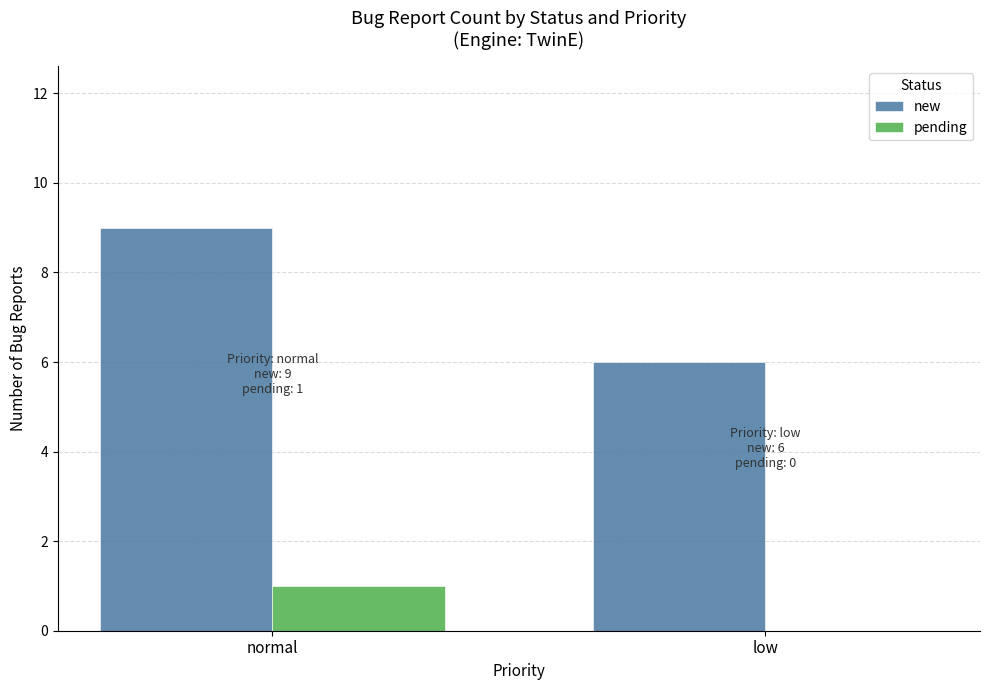

What is the sum of the new values at low and normal?

15